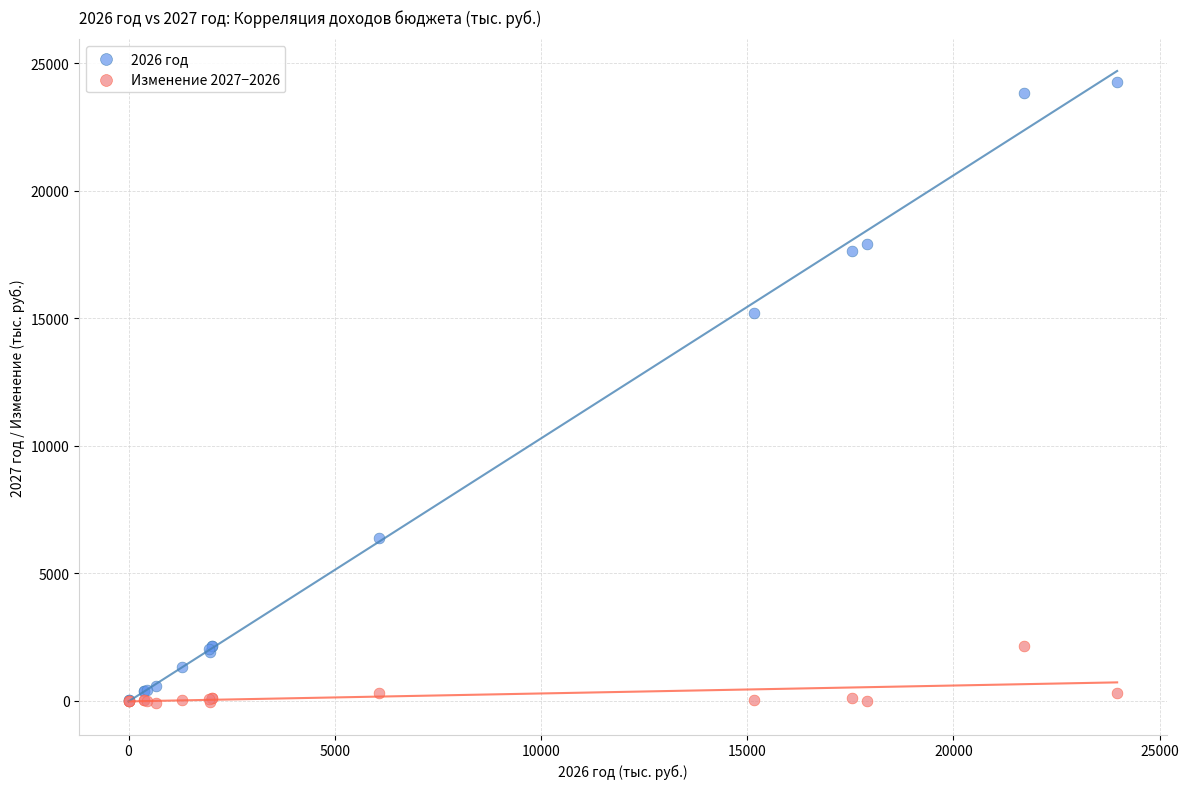

What are all the series names shown in the legend?

2026 год, Изменение 2027−2026